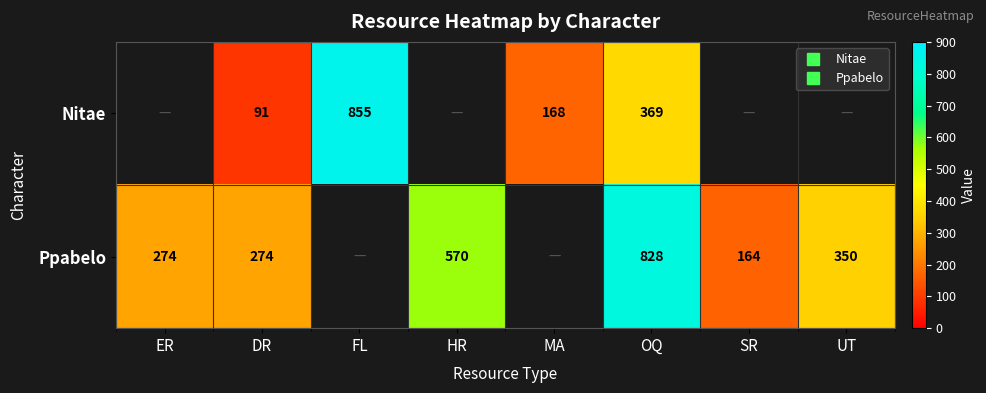

What value does the Nitae series have at DR?

91.0